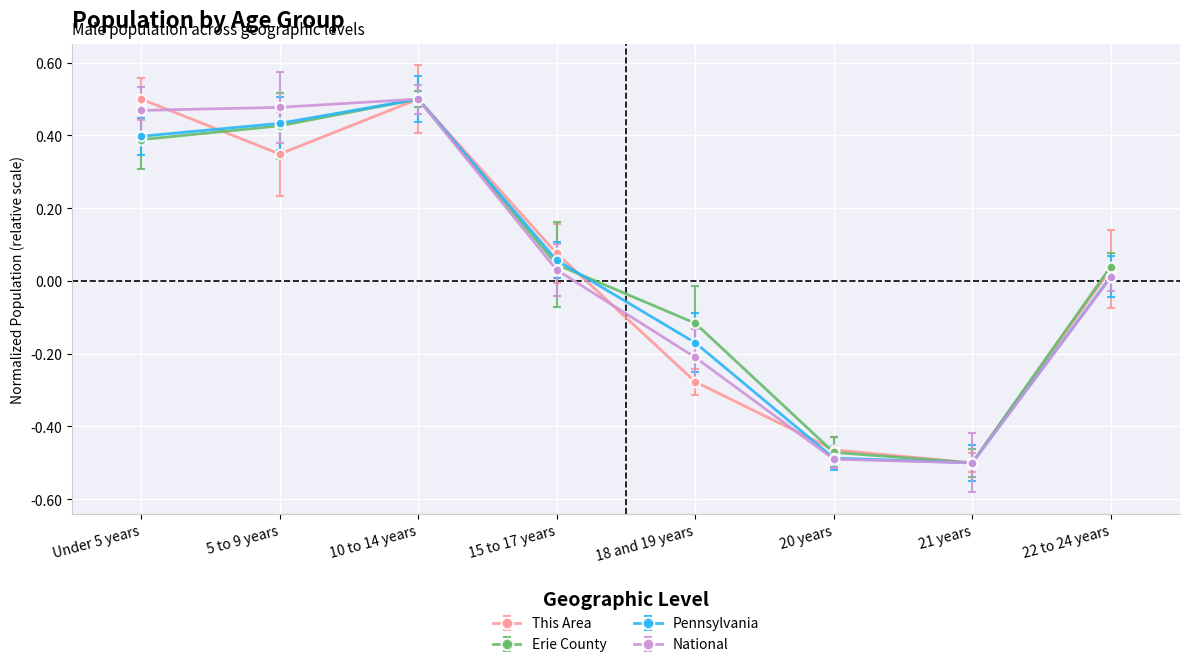

What is the label of the 6th point from the left?

20 years